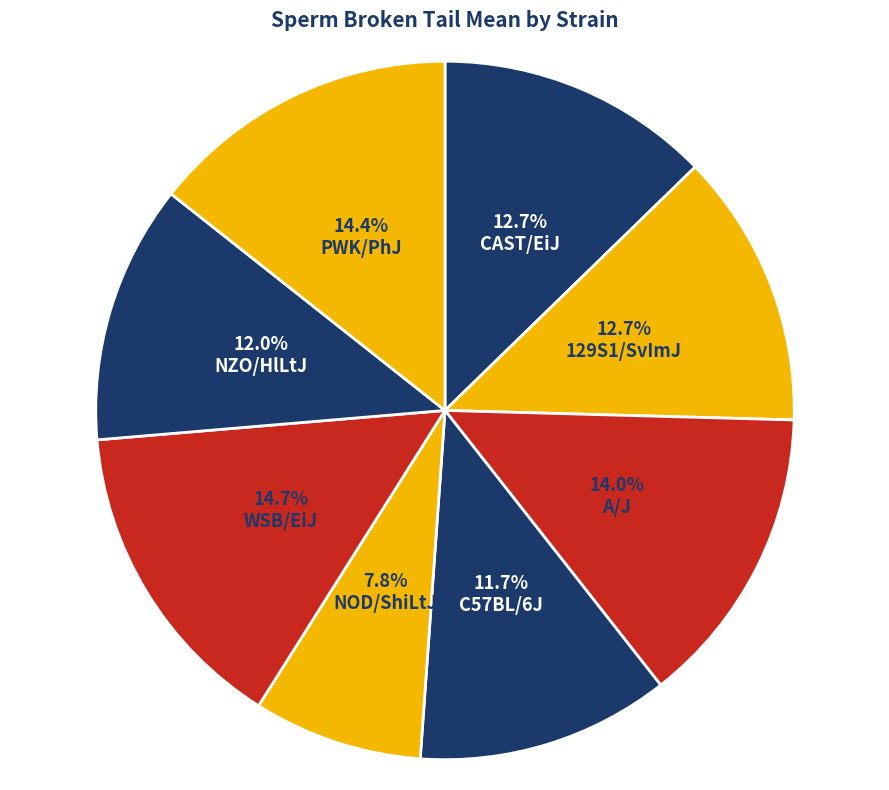

To the nearest percent, what is the combined percentage of CAST/EiJ and C57BL/6J?

24%